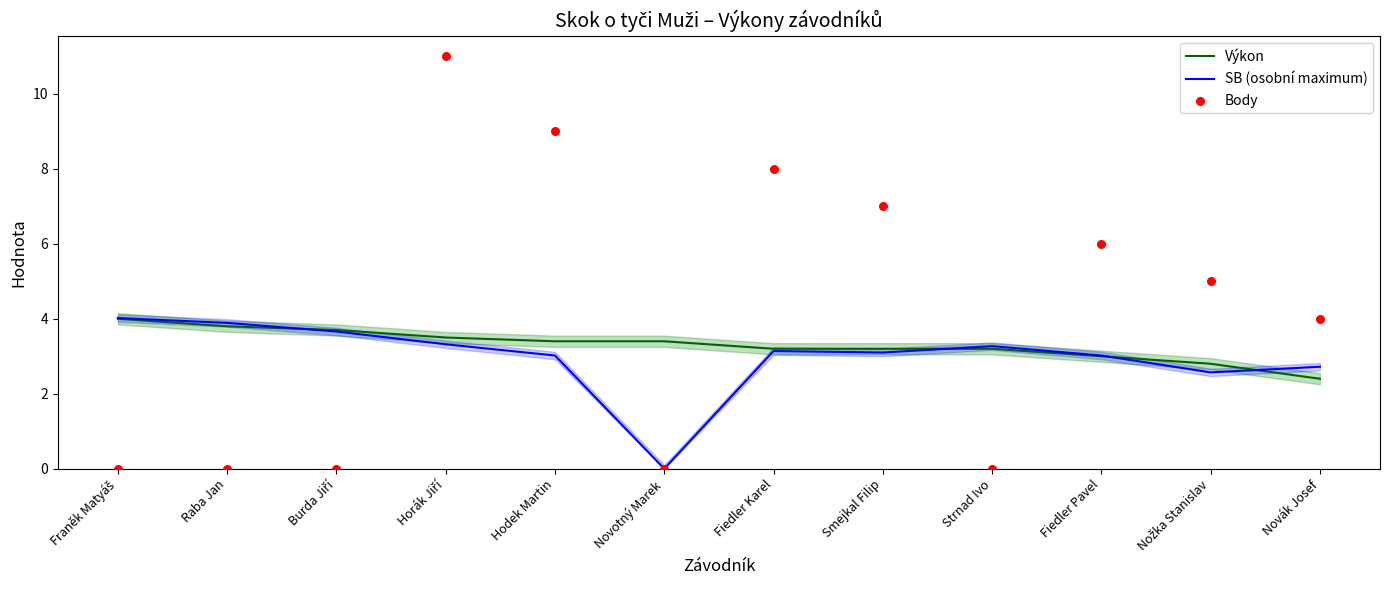

At which category is the sum across all series the highest?

Horák Jiří